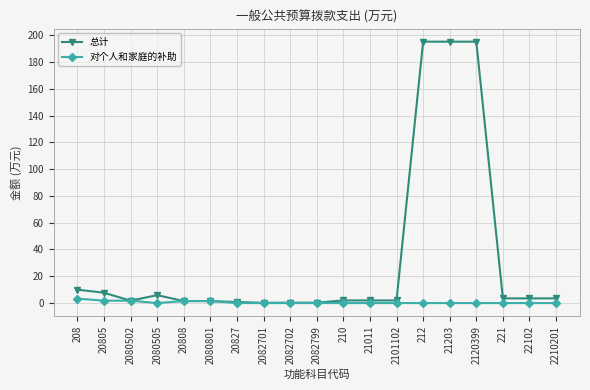

Which series has the largest total across all categories?

总计